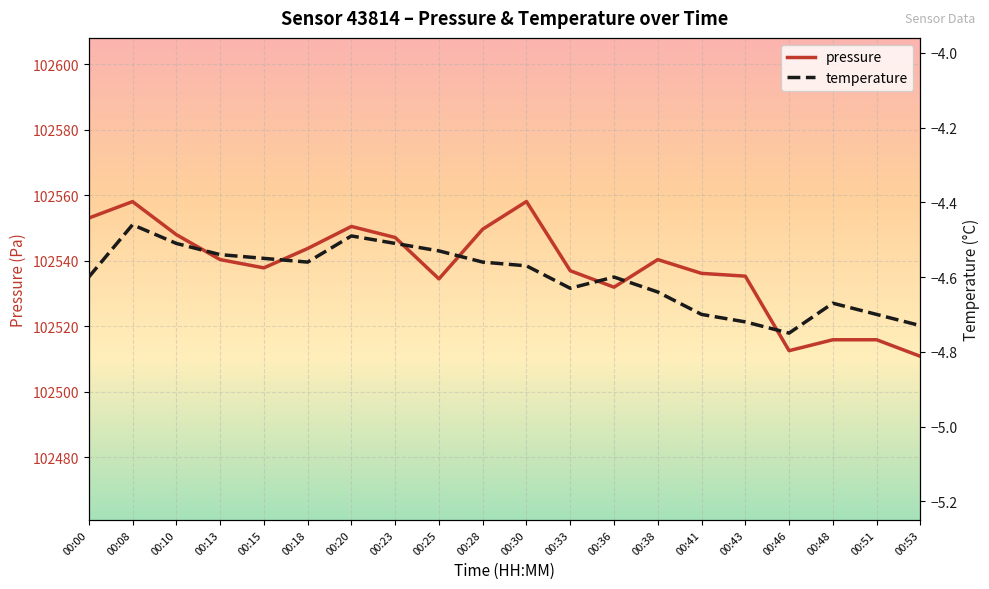

List the series in order of their peak value, highest first.

pressure, temperature